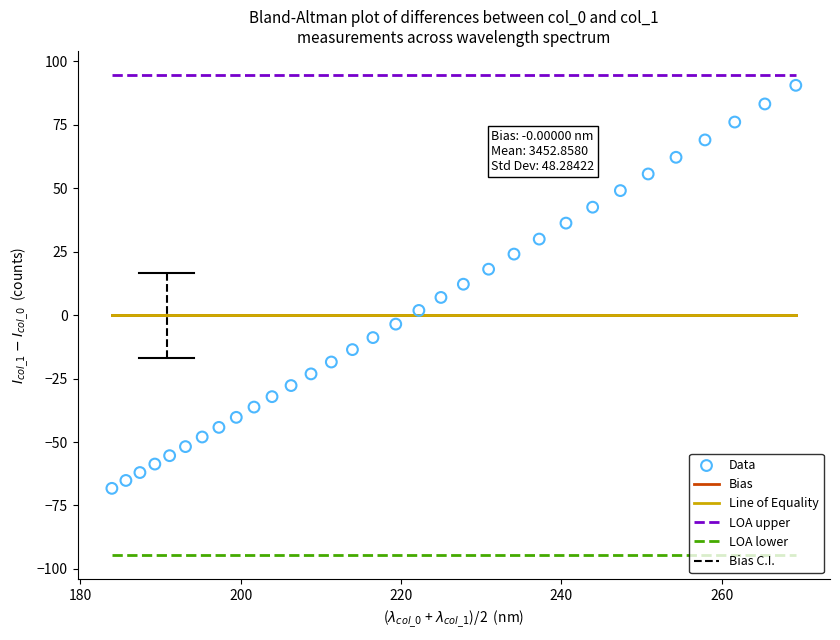

What is the range of Y values (max minus min)?

158.8